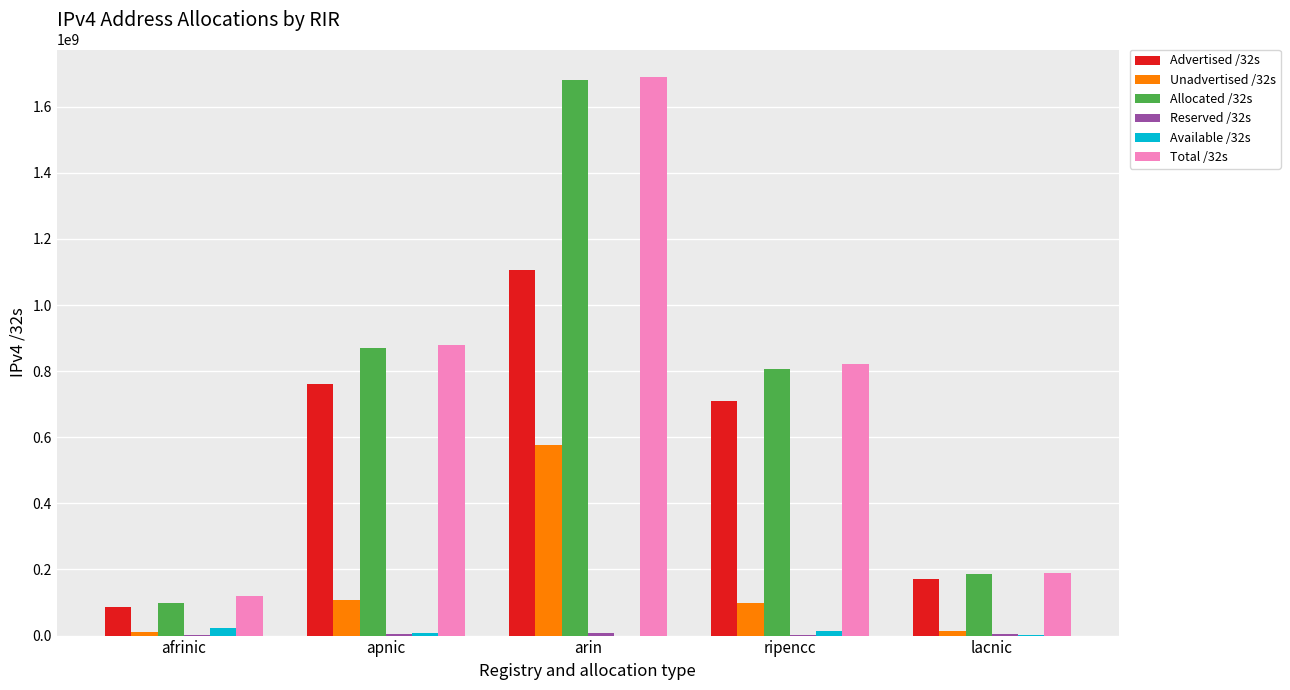

The value of Allocated /32s at afrinic is 155853917. True or false?

False